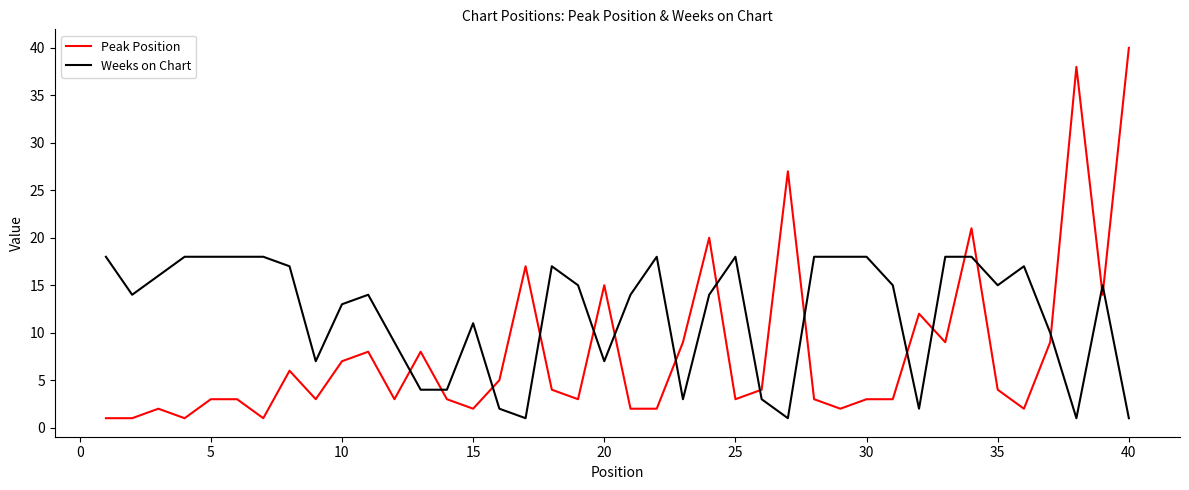

List the series in order of their overall mean, highest first.

Weeks on Chart, Peak Position